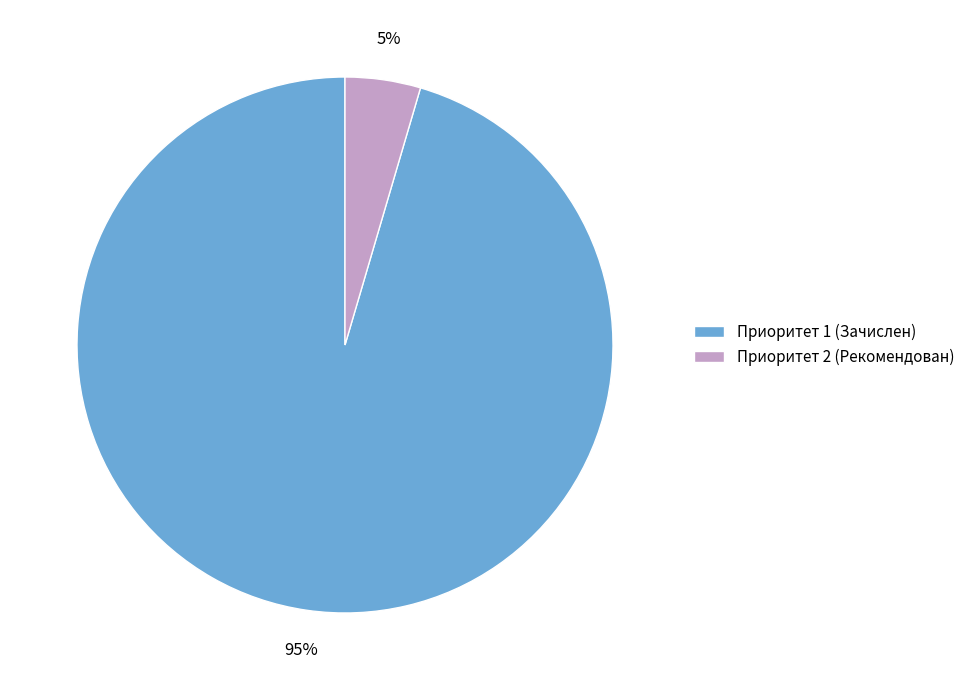

Which category accounts for the majority?

Приоритет 1 (Зачислен)